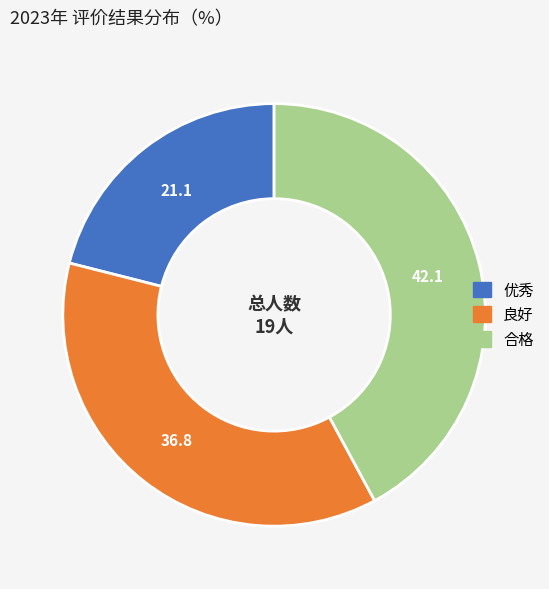

Rank the categories by value from highest to lowest.

合格, 良好, 优秀